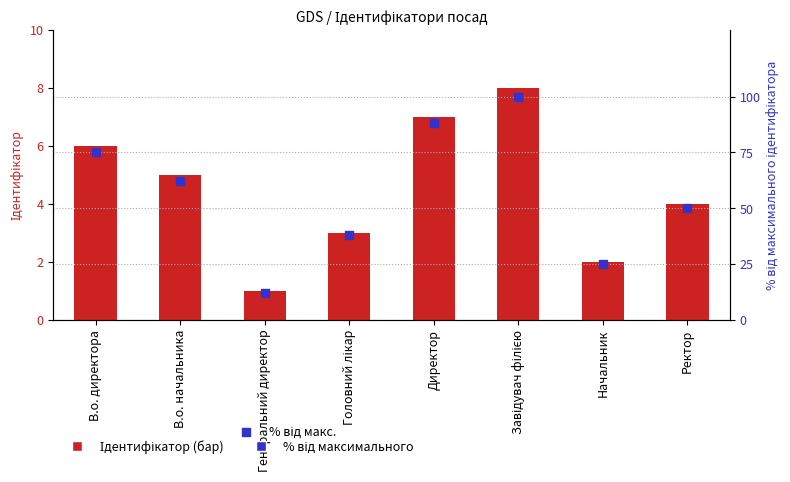

Is the value of Ідентифікатор at Директор greater than the value of % від макс. at В.о. директора?

No